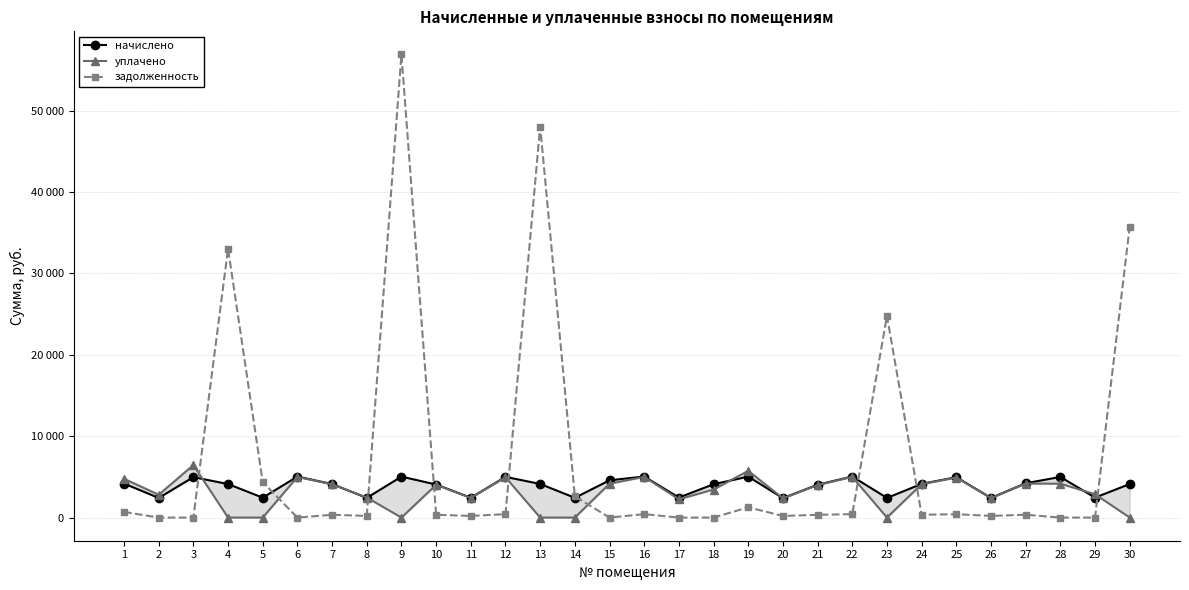

The уплачено series shows 4432.0 at 4. True or false?

False